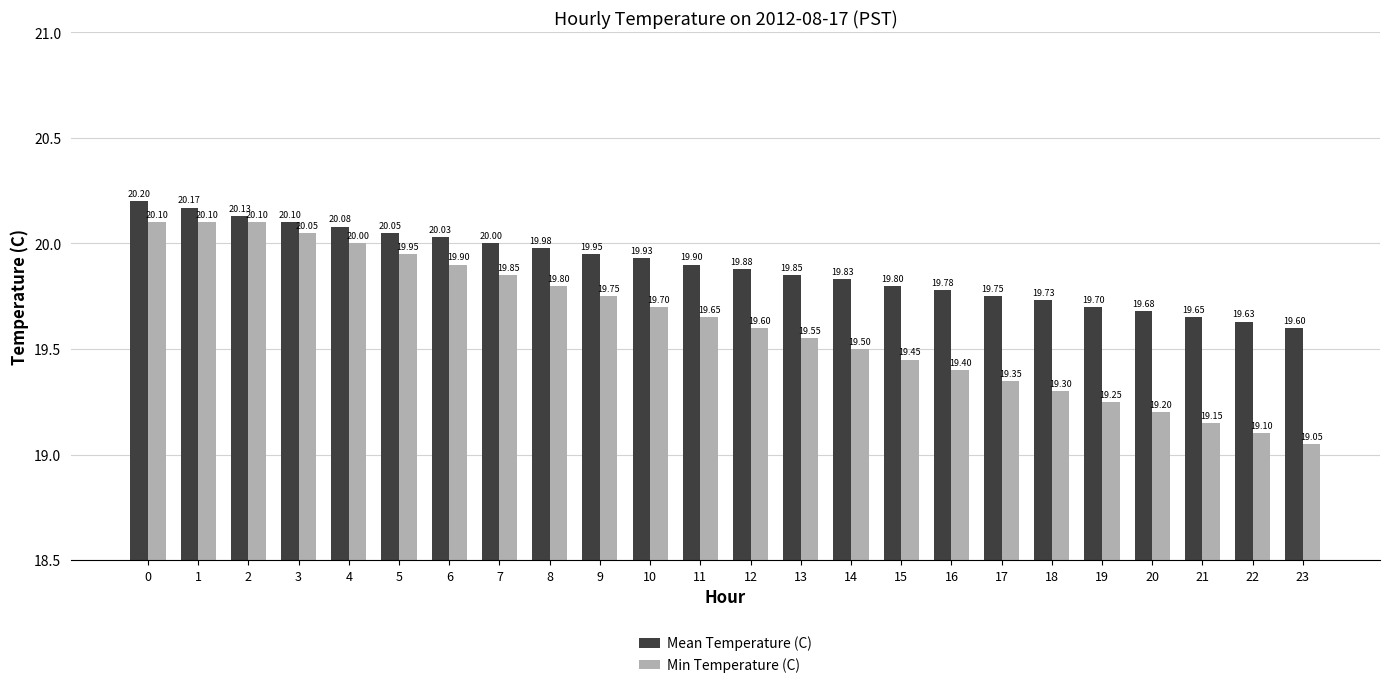

True or false: Min Temperature (C) has a value of 19.1 at 23.

True